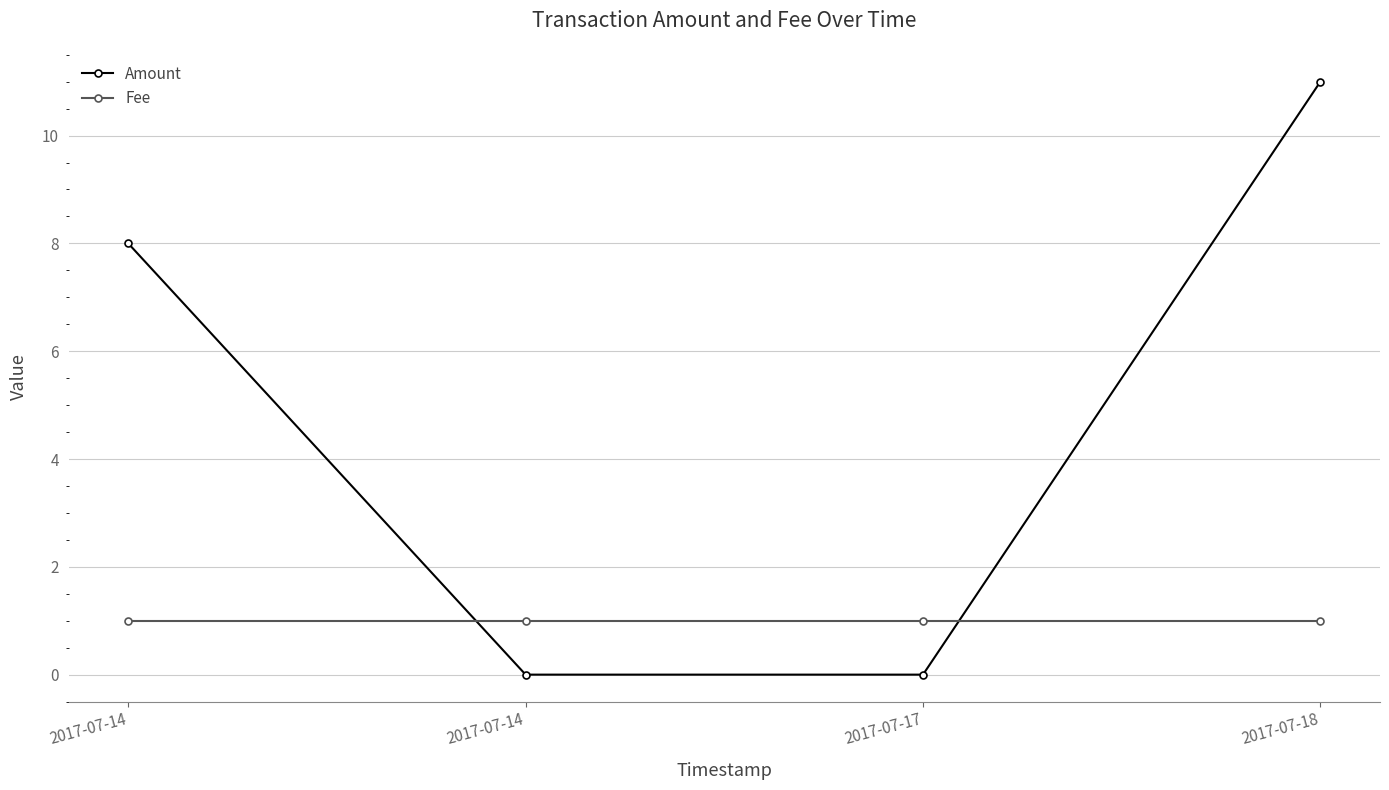

What are all the series names shown in the legend?

Amount, Fee